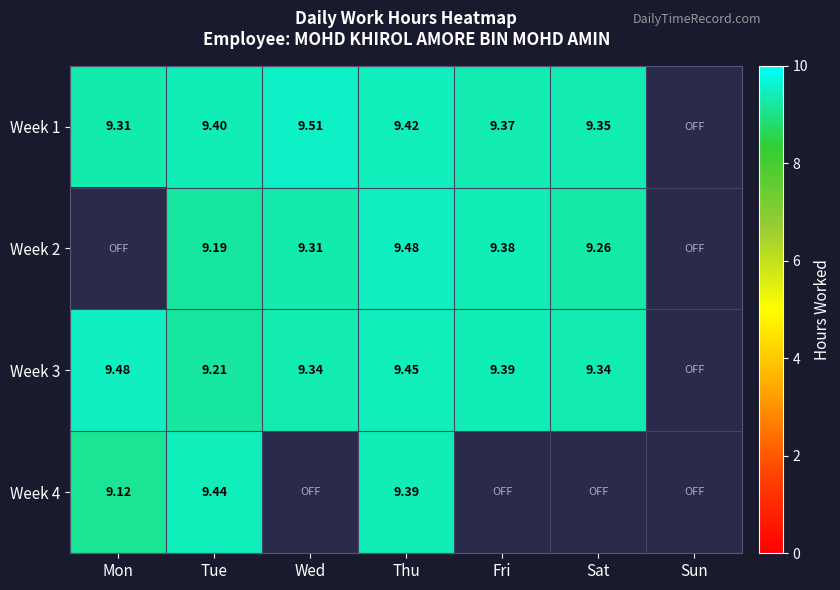

Which series has the largest total across all categories?

Week 1